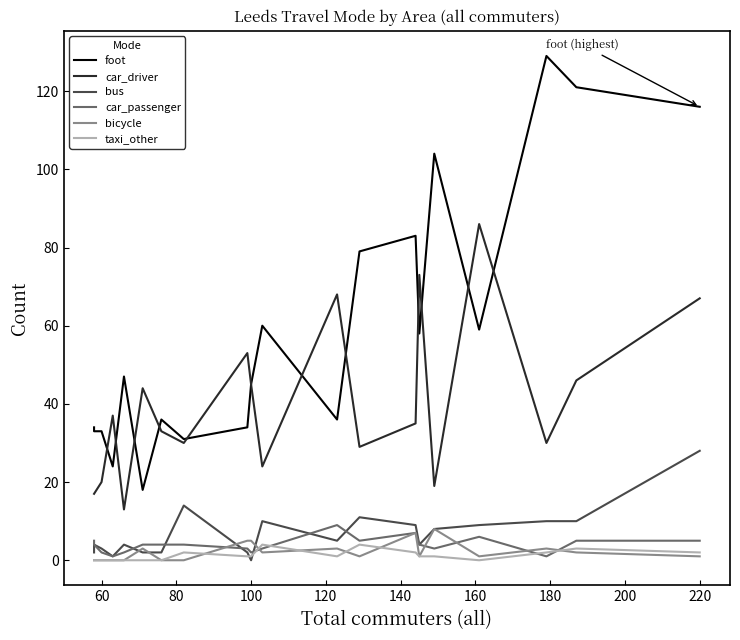

How many lines are shown in the chart?

6